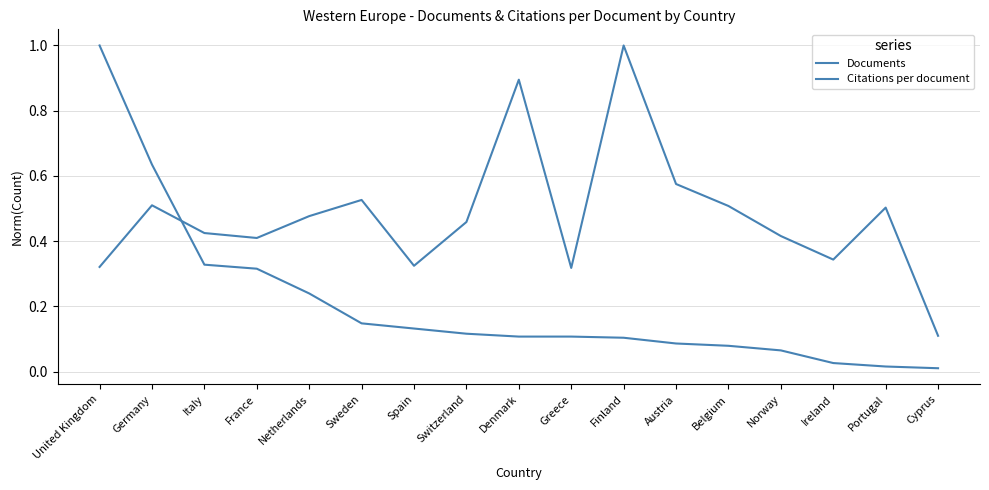

How many lines are shown in the chart?

2